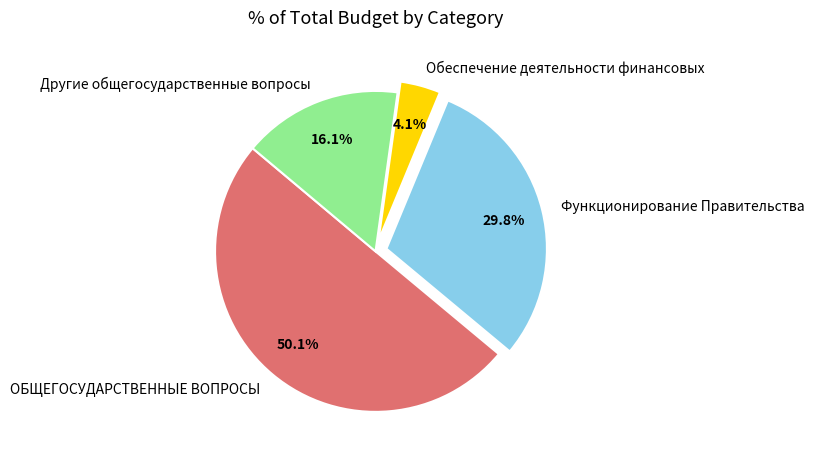

Is the sum of ОБЩЕГОСУДАРСТВЕННЫЕ ВОПРОСЫ and Другие общегосударственные вопросы greater than half?

Yes